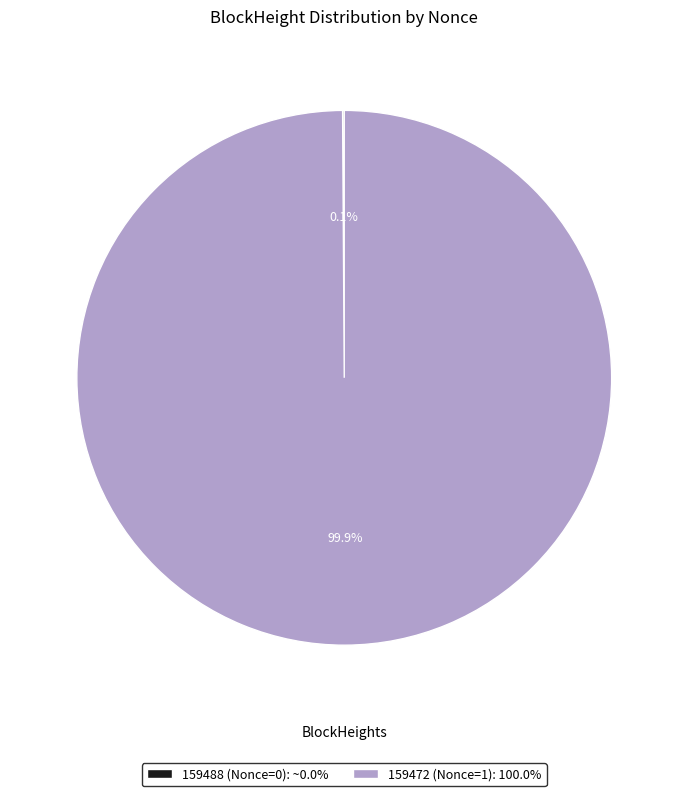

To the nearest percent, what is the difference between the largest and smallest slice percentages?

100%